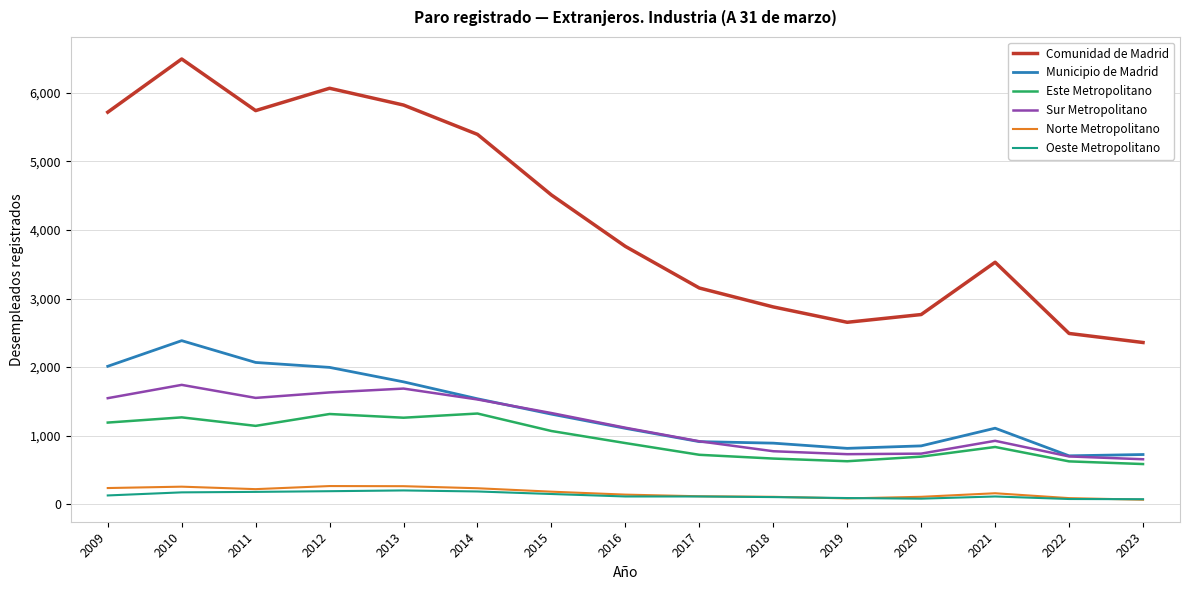

How many values in the Municipio de Madrid series are below 1108?

7